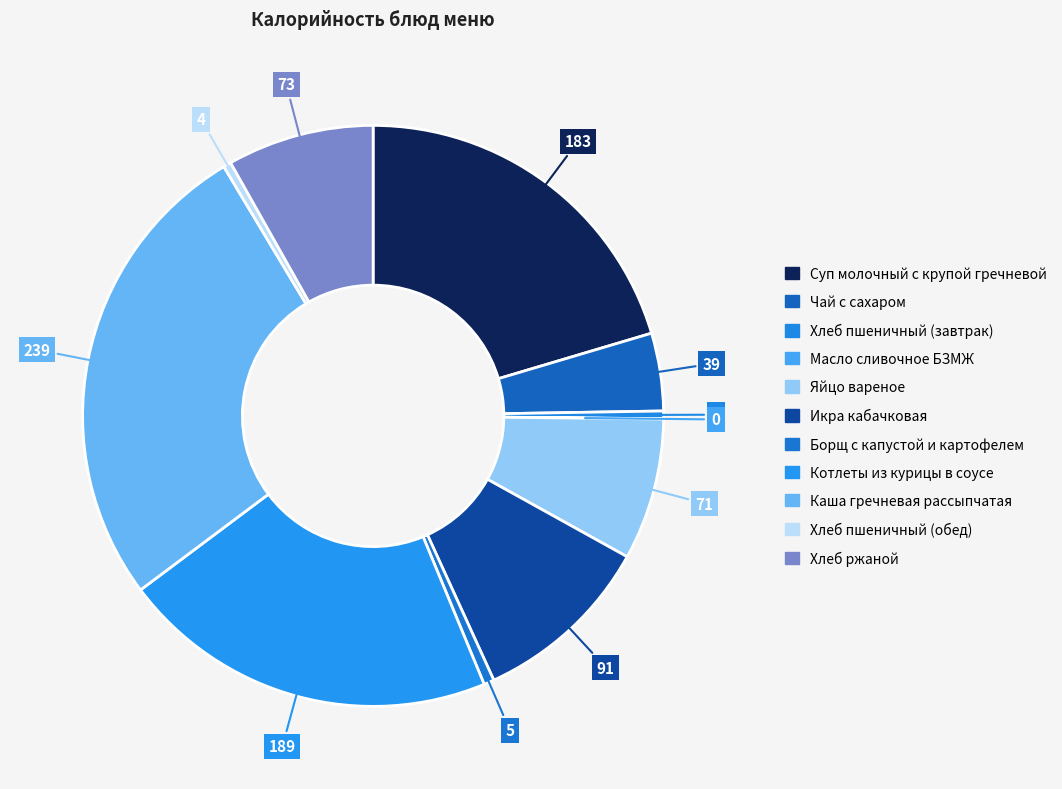

To the nearest percent, what percentage of the pie is Икра кабачковая?

10%